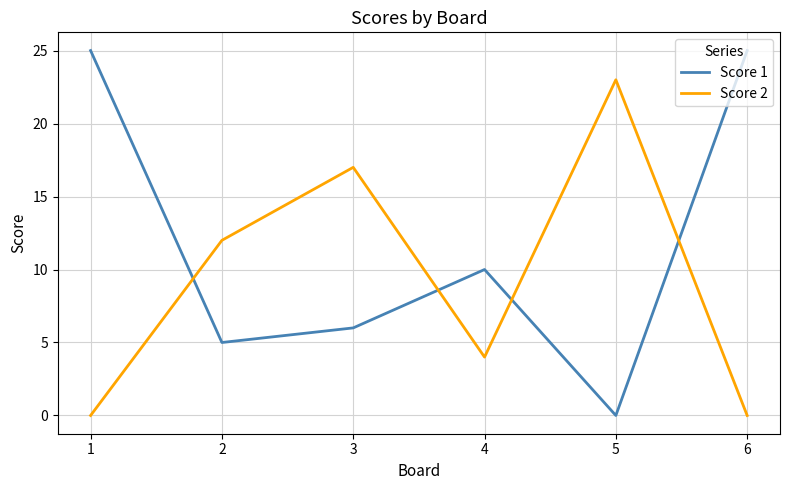

True or false: Score 1 and Score 2 cross at least once.

True